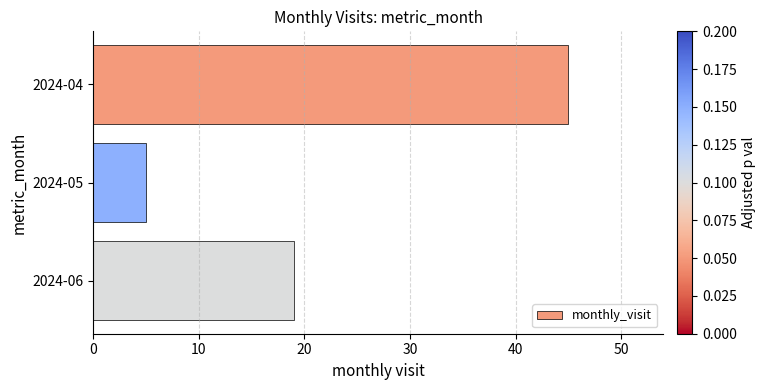

Reading bottom to top, what are all the values shown in this chart?

19	5	45